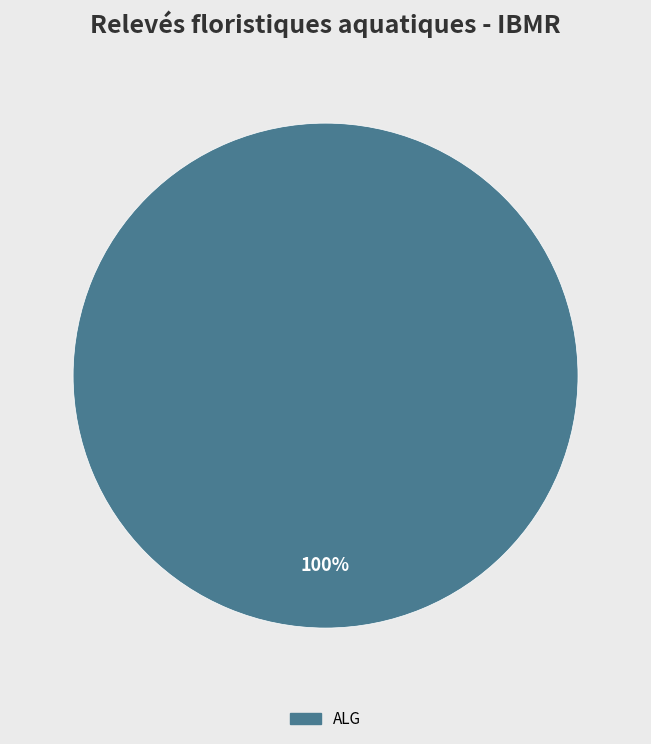

Is there any slice that represents more than half of the pie?

Yes